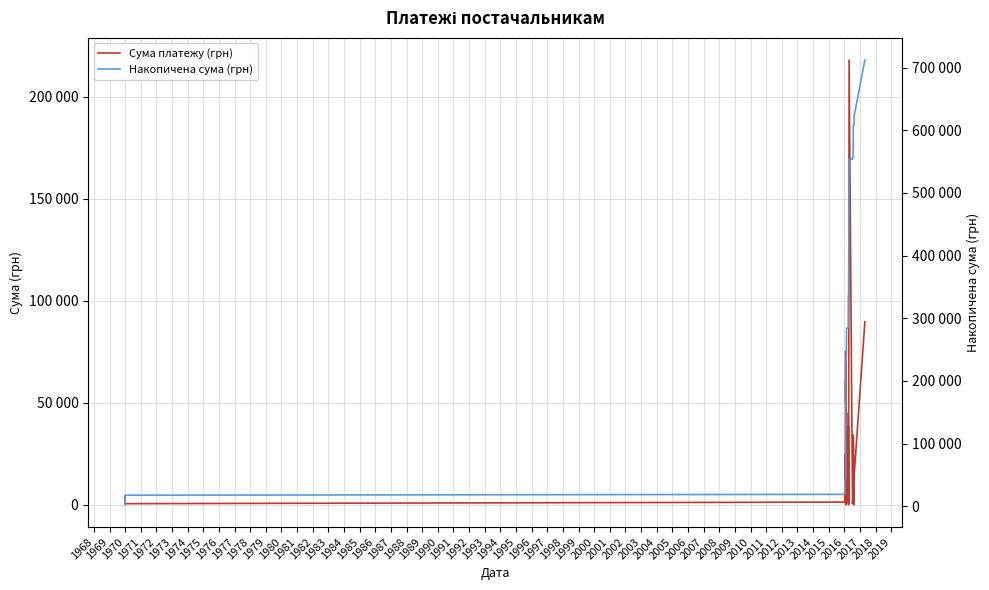

Reading left to right, extract all data points from this chart.

Сума платежу (грн): 2200.0	852.0	1224.0	1710.0	1570.0	1224.0	335.0	2560.0	800.0	4500.0	582.0	1350.0	24600.3	807.6	75414.1	50103.8	61067.2	2926.2	9.0	114.0	1030.6	679.3	45231.0	2994.8	1011.0	4951.0	3389.3	3102.4	38792.3	103.7	218043.6	900.0	1021.1	625.9	2910.0	15480.0	34165.2	21.0	13695.0	89716.8
Накопичена сума (грн): 2200.0	3052.0	4276.0	5986.0	7556.0	8780.0	9115.0	11675.0	12475.0	16975.0	17557.0	18907.0	43507.3	44314.9	119729.0	169832.8	230900.0	233826.2	233835.2	233949.2	234979.8	235659.1	280890.1	283884.9	284895.9	289846.9	293236.2	296338.6	335130.9	335234.6	553278.2	554178.2	555199.4	555825.3	558735.3	574215.3	608380.5	608401.5	622096.5	711813.3